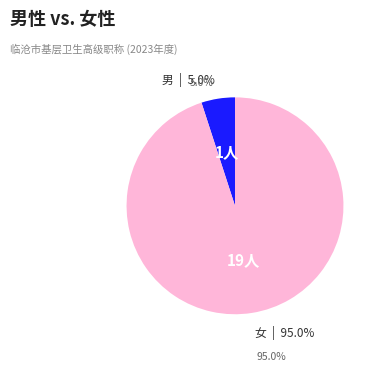

Combined, do 男 and 女 account for over 50%?

Yes